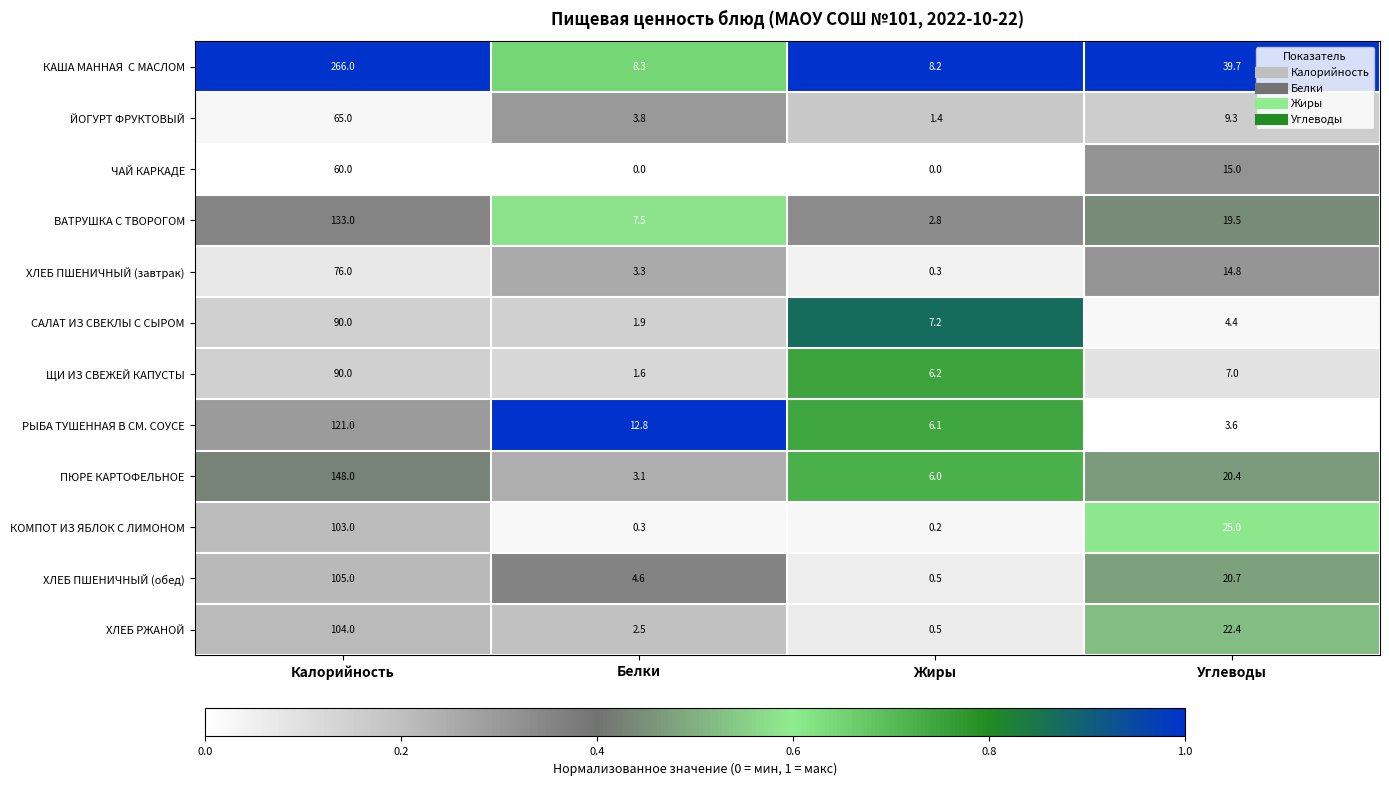

What is the difference between the highest and lowest values at Белки?

12.8